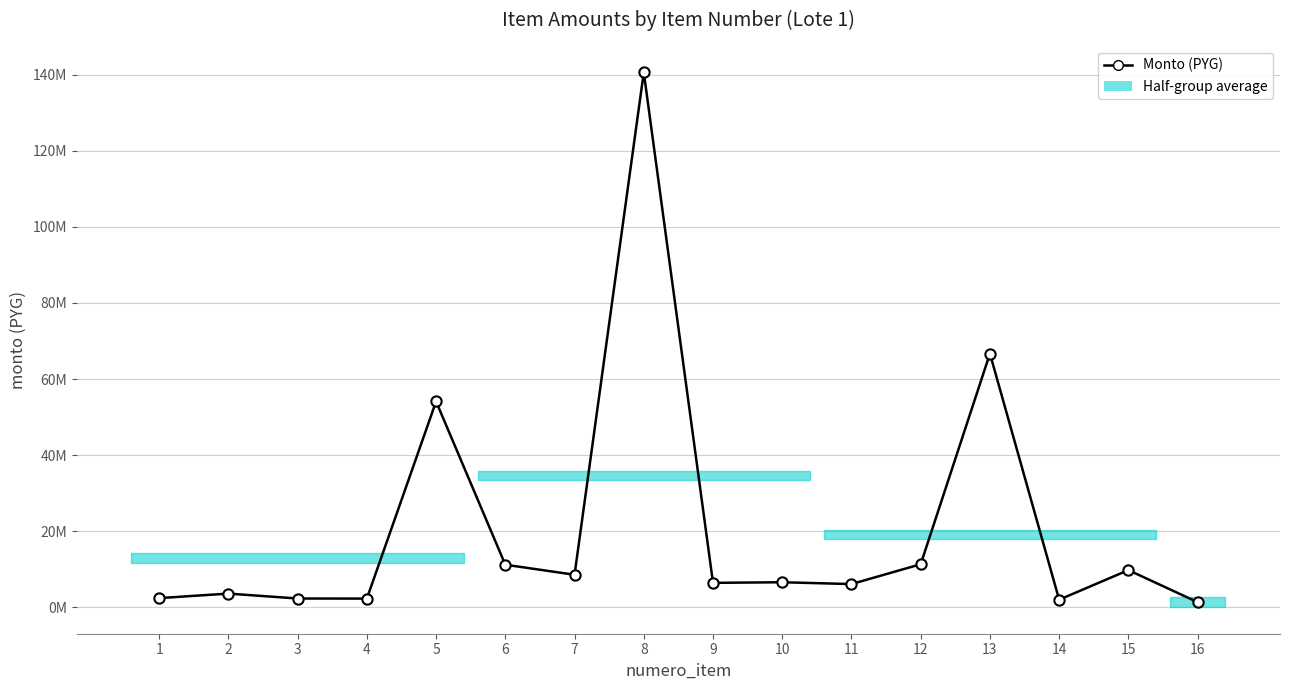

What is the change in value from 2 to 4?

-1314757